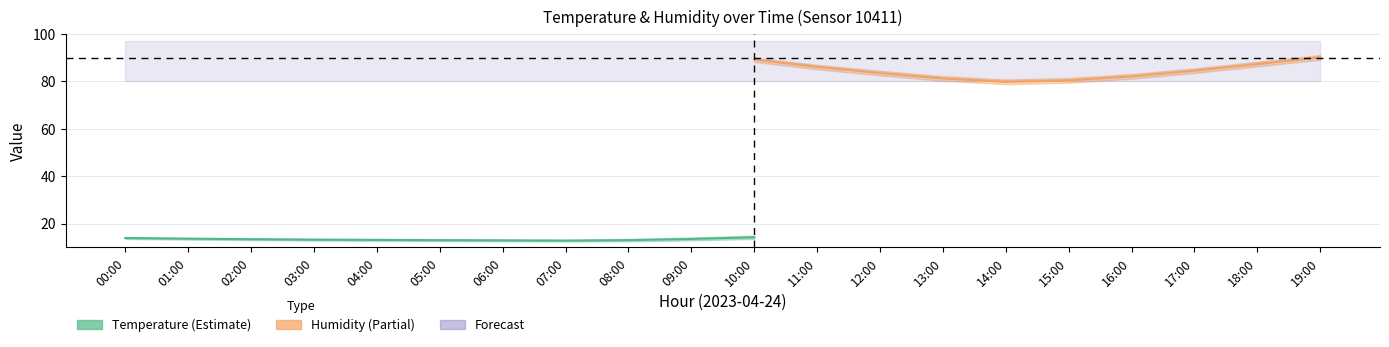

True or false: humidity_hi and humidity_mid cross at least once.

False